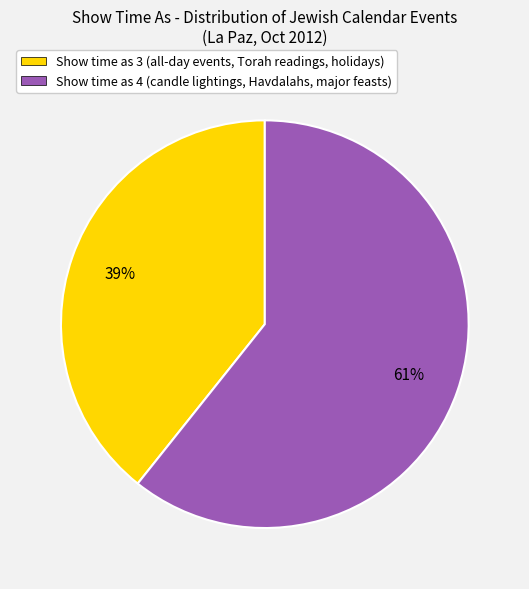

Combined, do Show time as 4 and Show time as 3 account for over 50%?

Yes